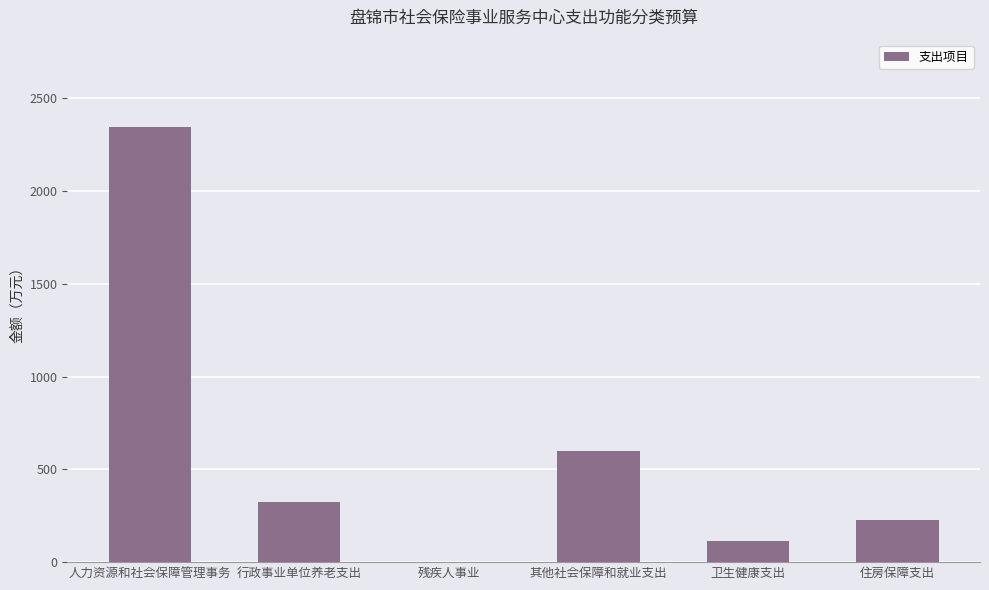

What is the sum of all values?

3611.3